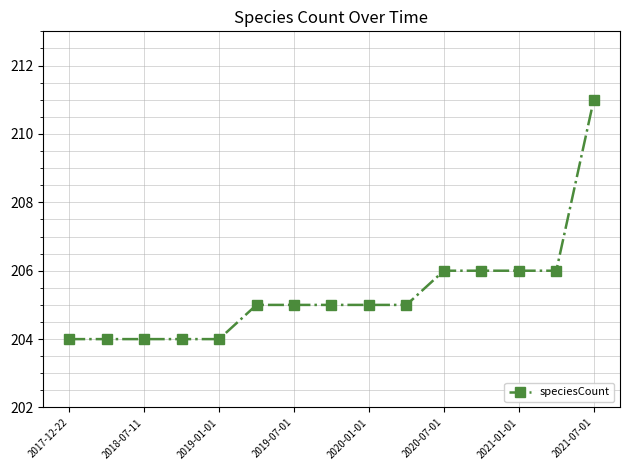

What is the greatest value displayed?

211